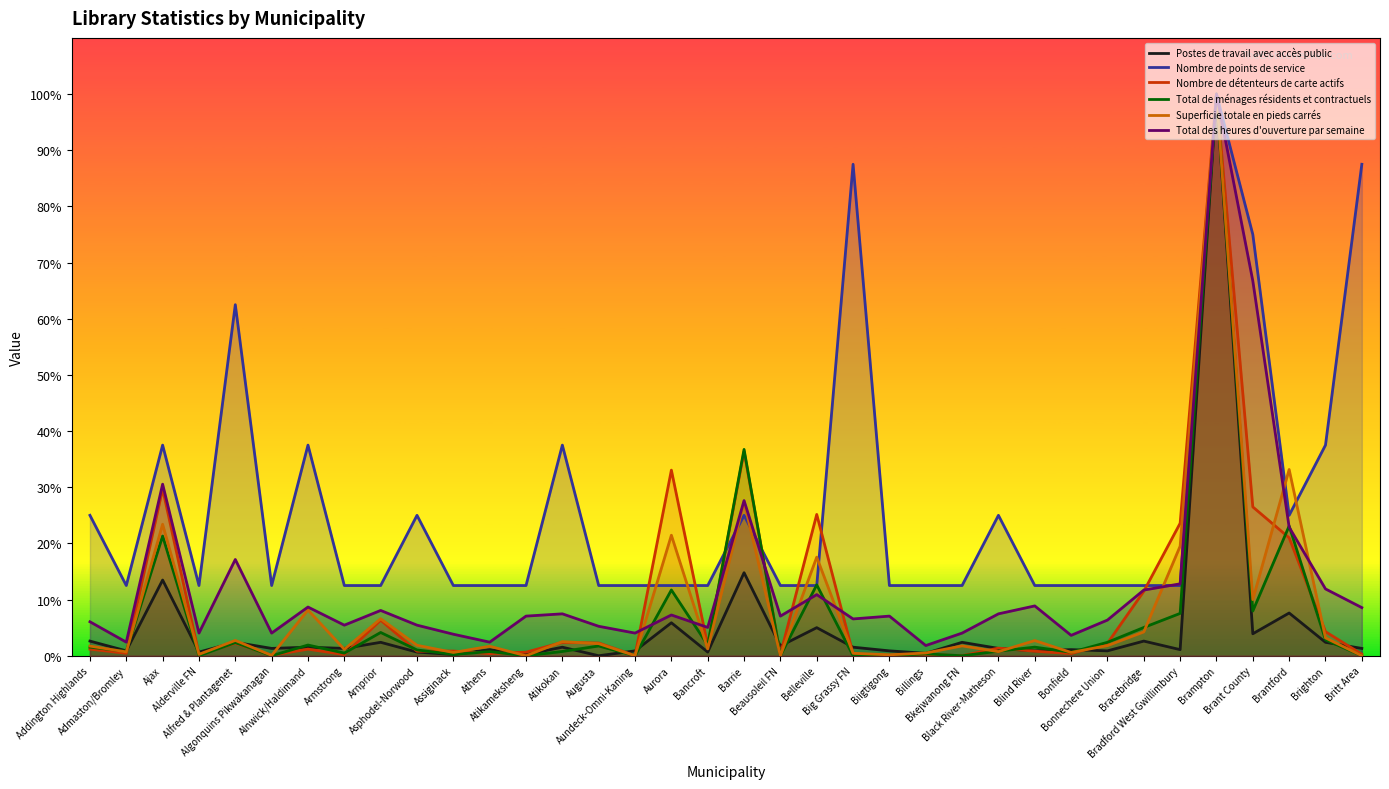

Which label corresponds to the smallest value in the chart?

Augusta